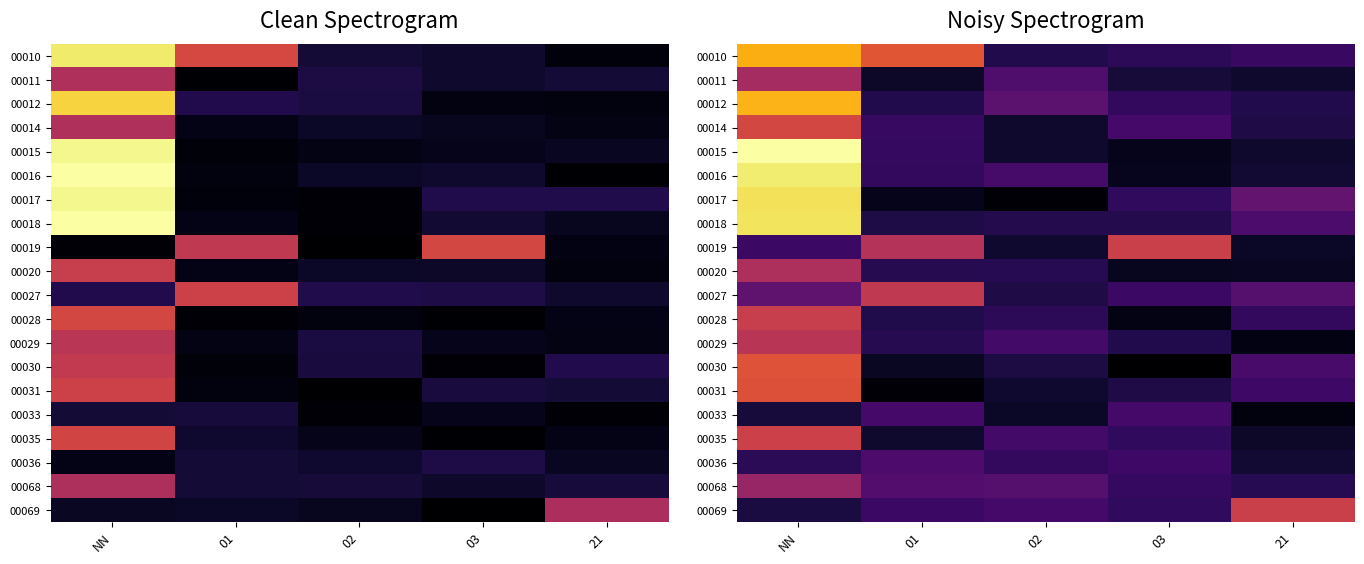

At how many categories does at least one series exceed 0?

5